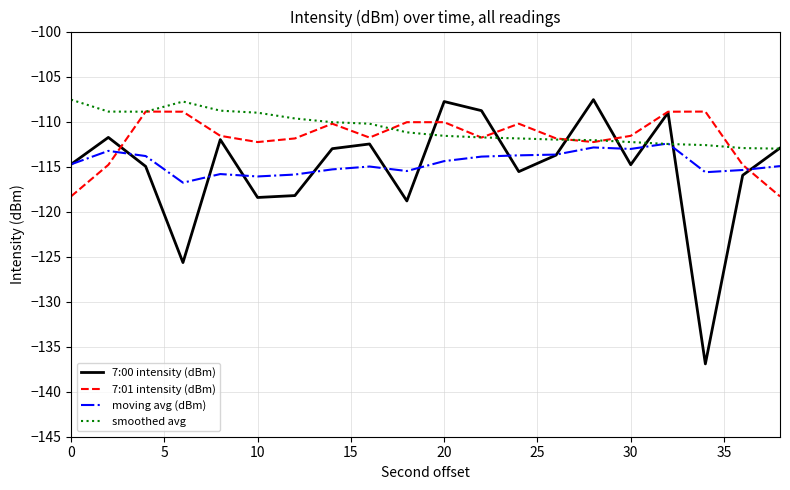

What is the difference between the maximum and second lowest values in the moving avg (dBm) series?

3.7